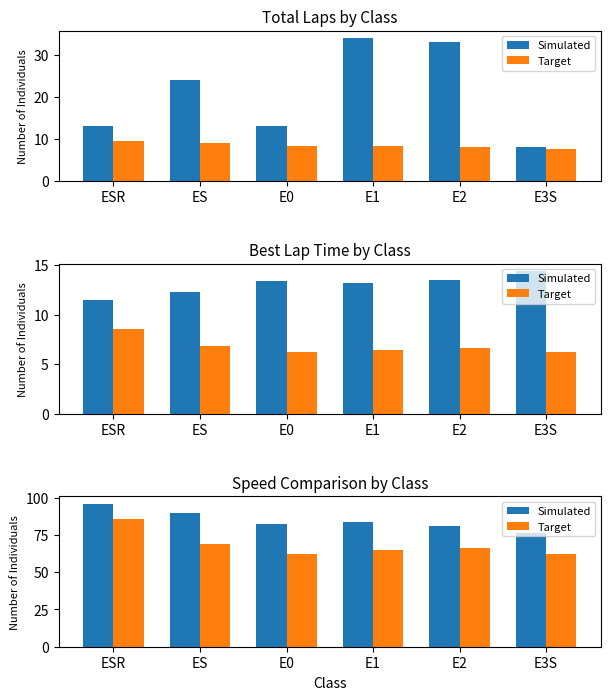

What position from the left is ESR?

1